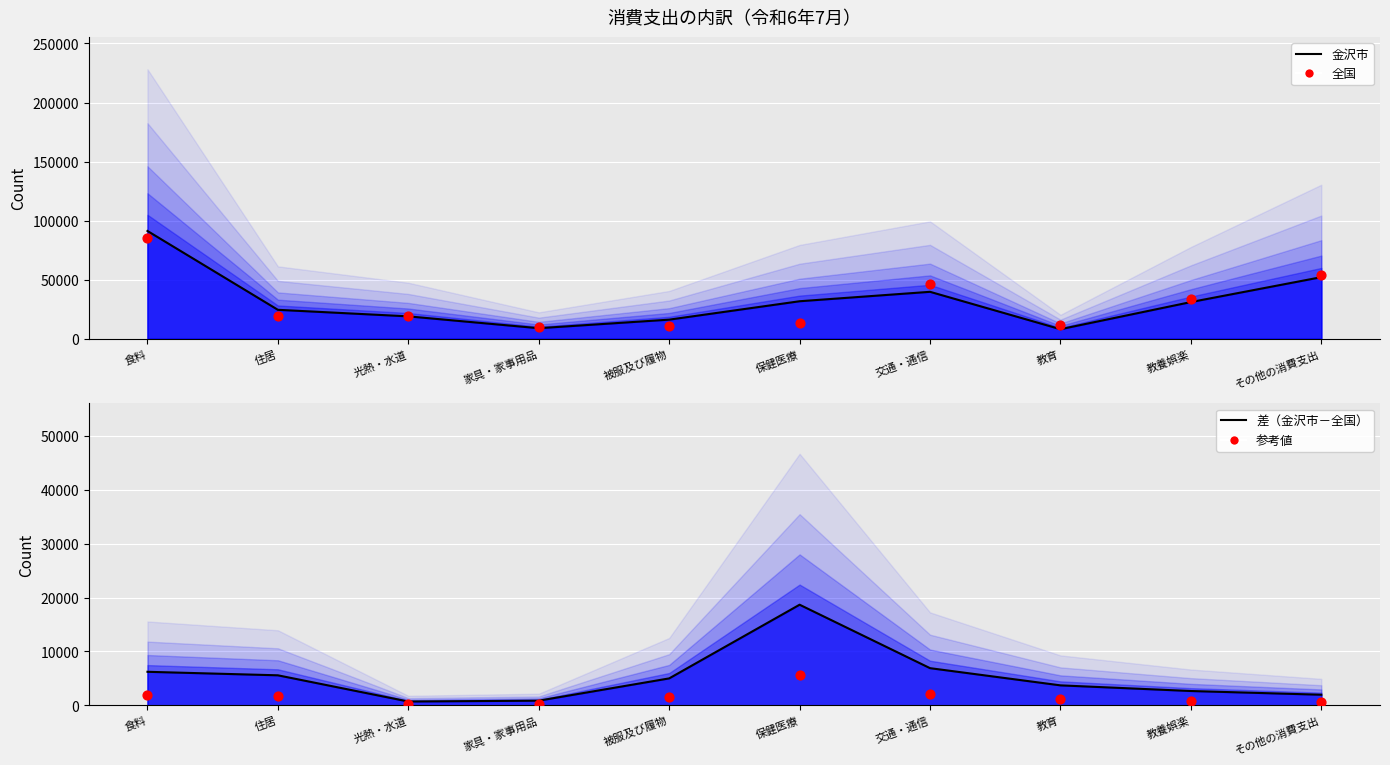

Which series contains the highest Y value?

金沢市